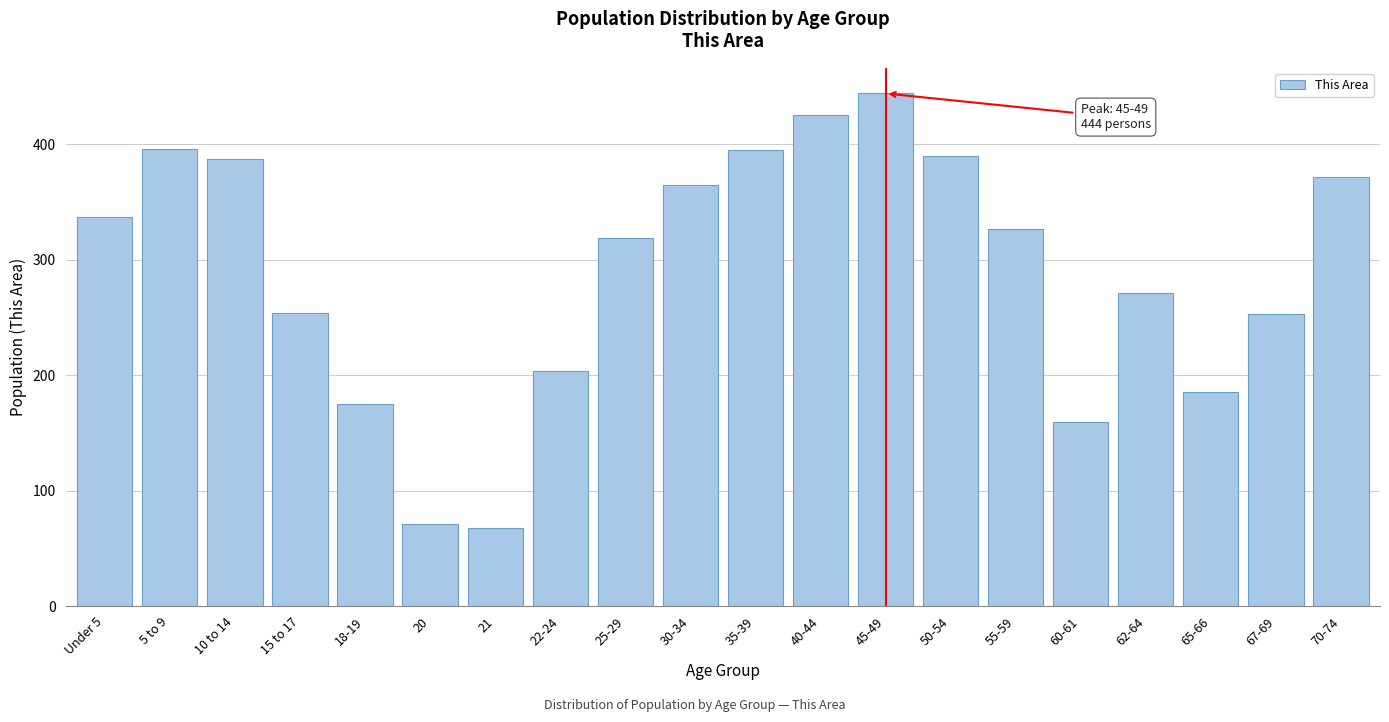

What is the change in value from 20 to 60-61?

+88